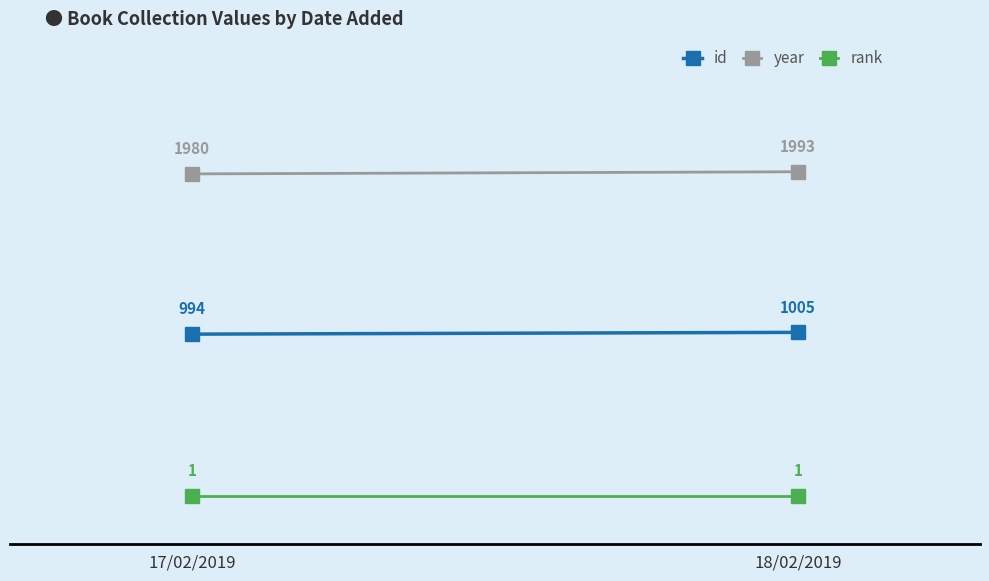

Which series has the widest spread of values?

year